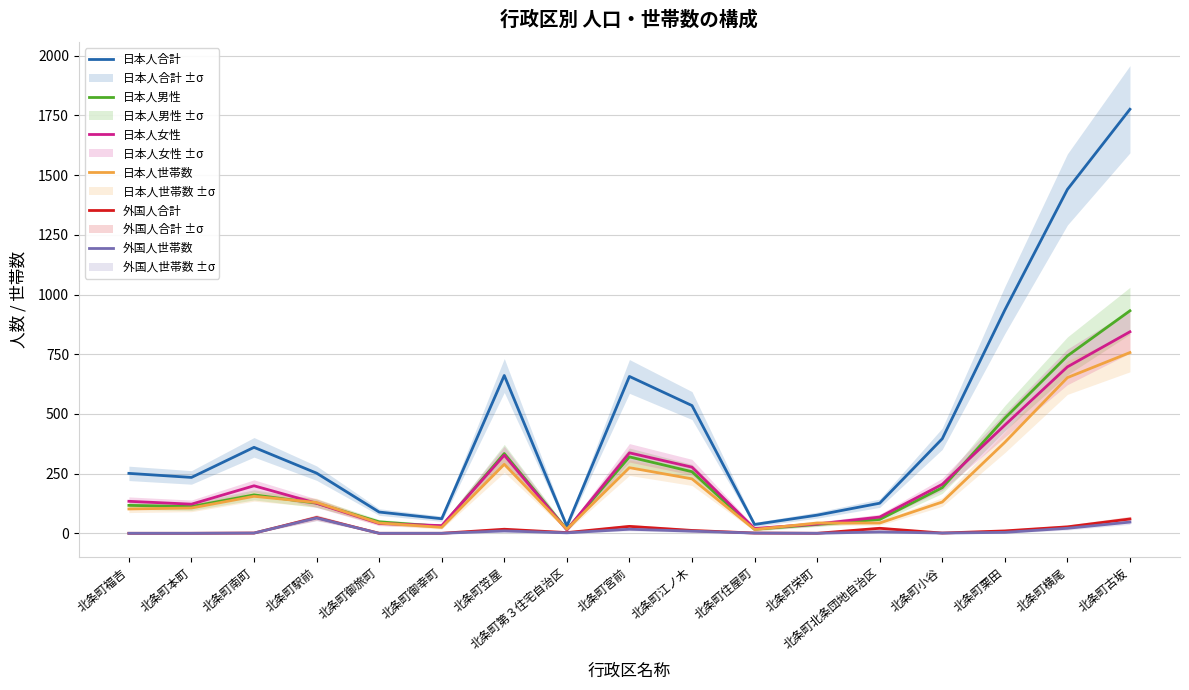

At which label does 日本人合計 reach its peak?

北条町古坂